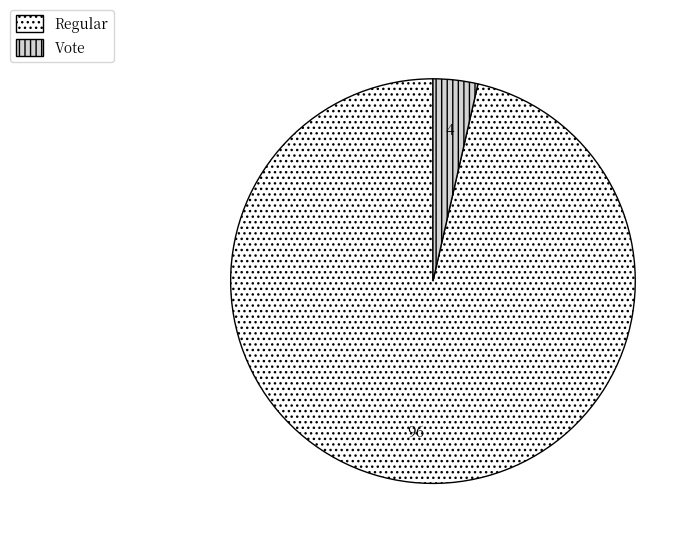

What is the largest slice in the pie chart?

Regular